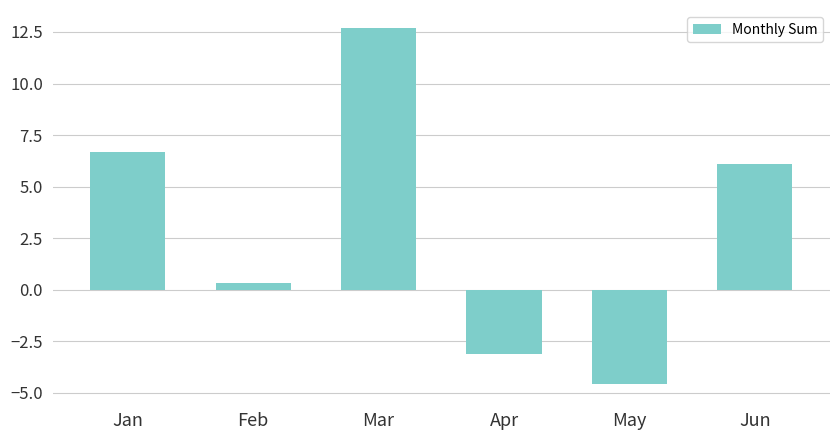

Count the number of categories in the chart.

6